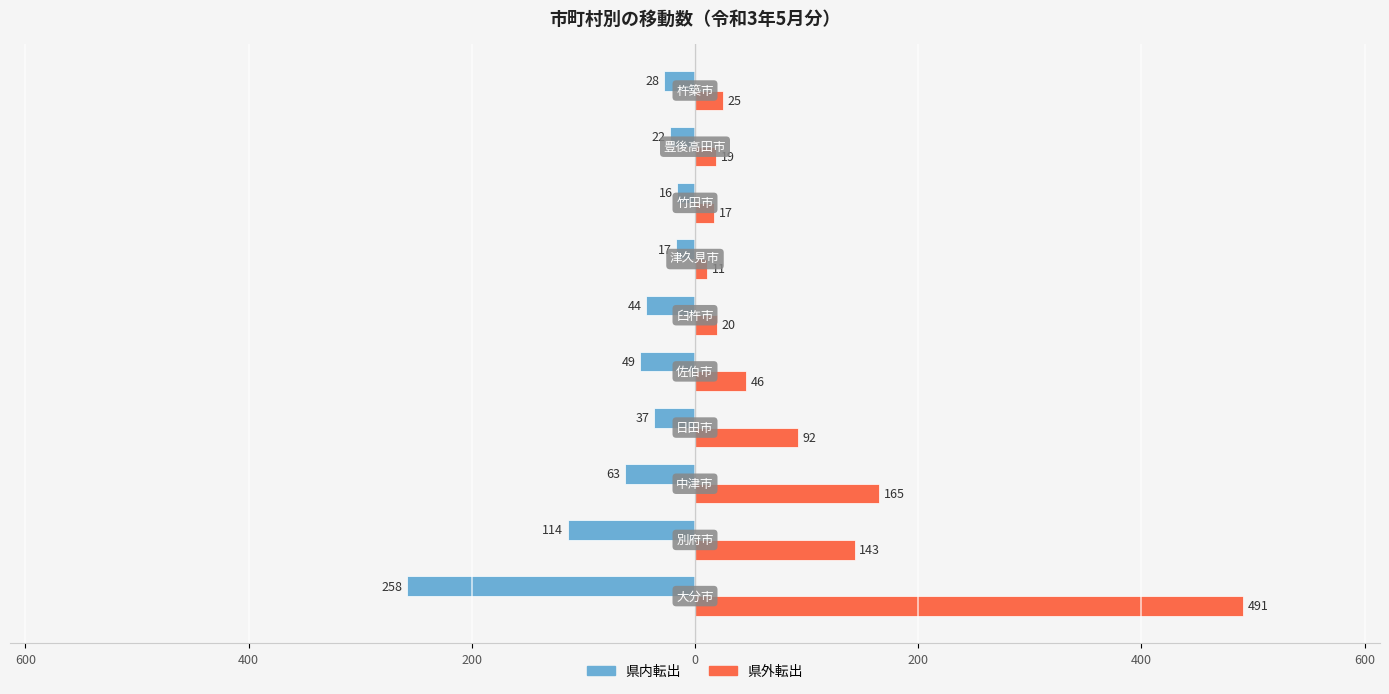

What is the highest value of the 県外転出 series?

491